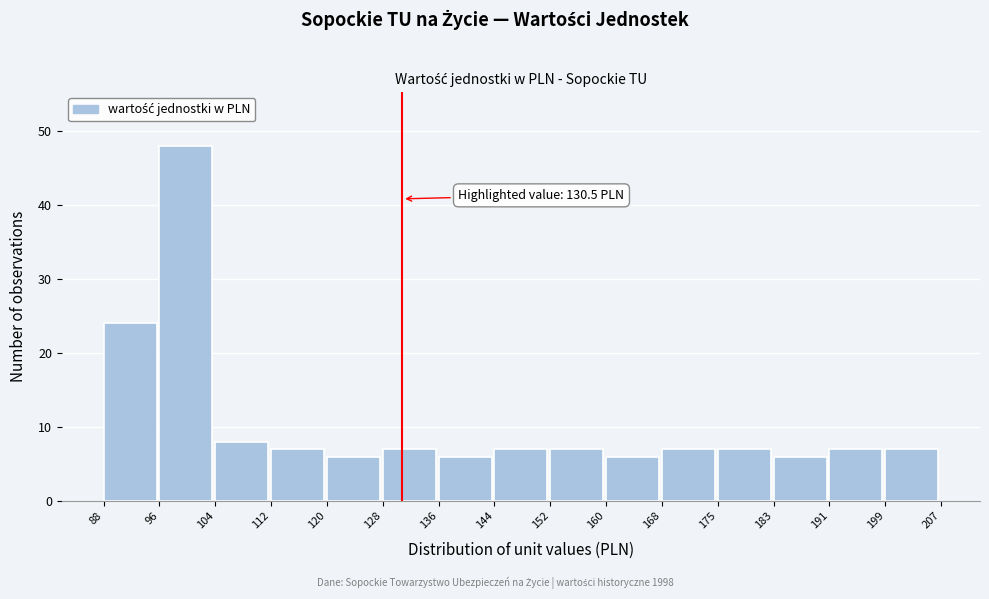

Over which range of the x-axis is the bar tallest?

96 to 104